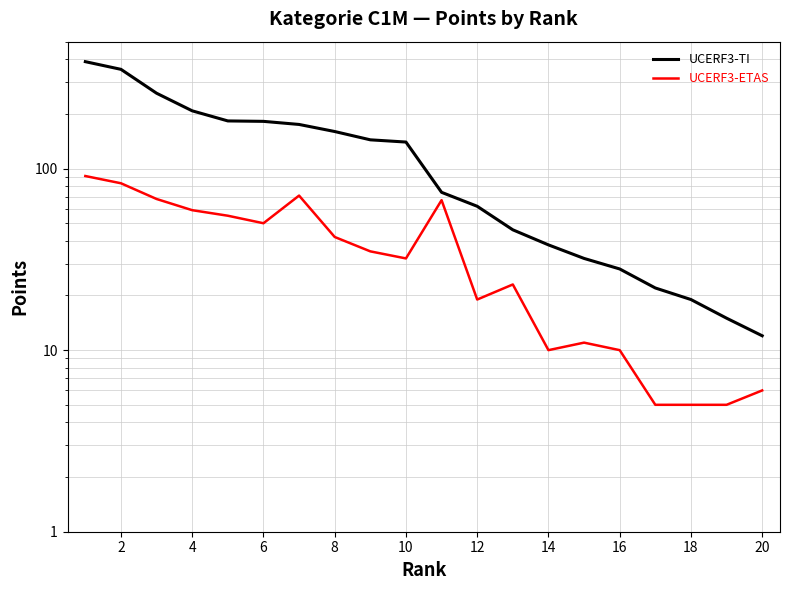

True or false: UCERF3-ETAS and UCERF3-TI cross at least once.

False